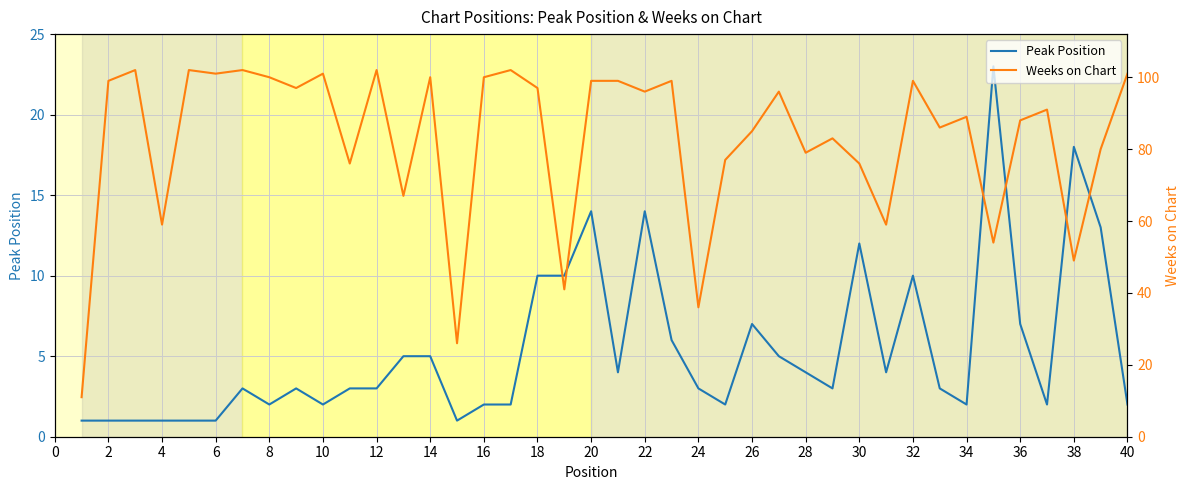

What is the minimum value for Weeks on Chart?

11